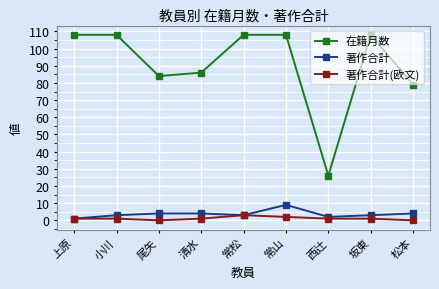

List the series in order of their peak value, highest first.

在籍月数, 著作合計, 著作合計(欧文)